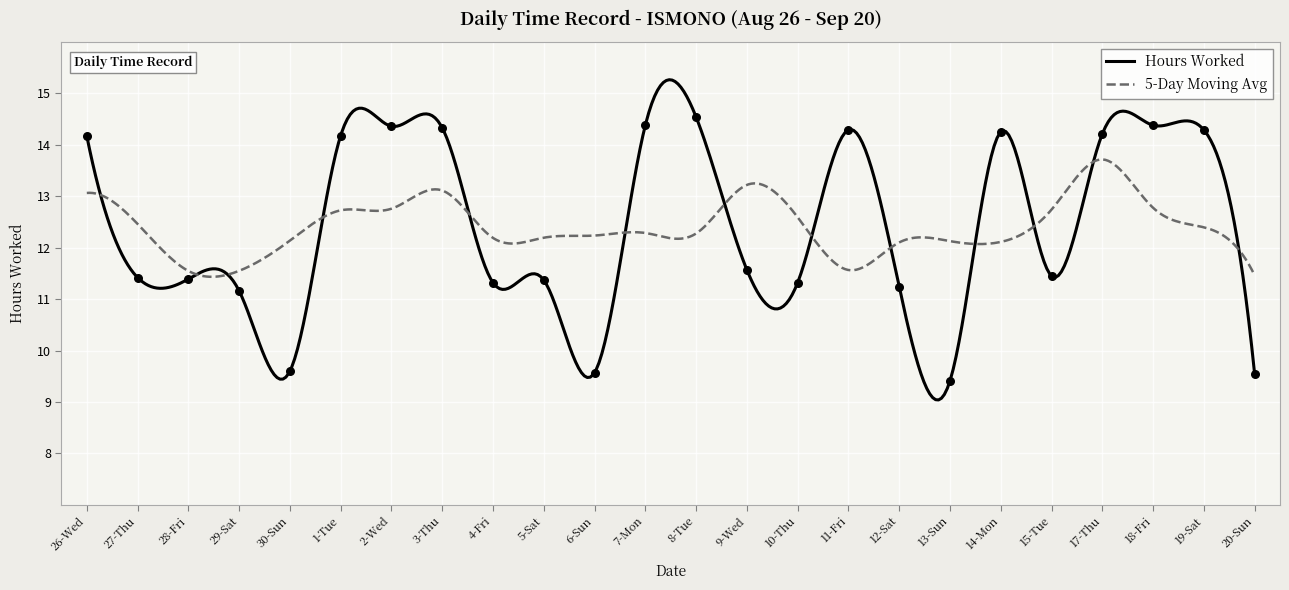

Between 14-Mon and 2-Wed, which is larger?

2-Wed